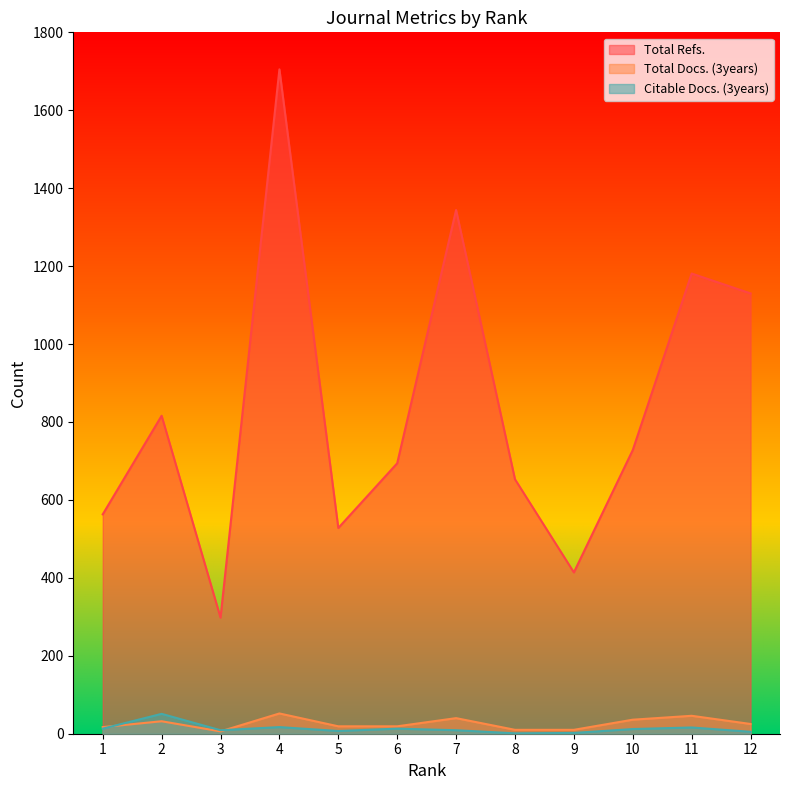

List the series in order of their peak value, highest first.

Total Refs., Total Docs. (3years), Citable Docs. (3years)